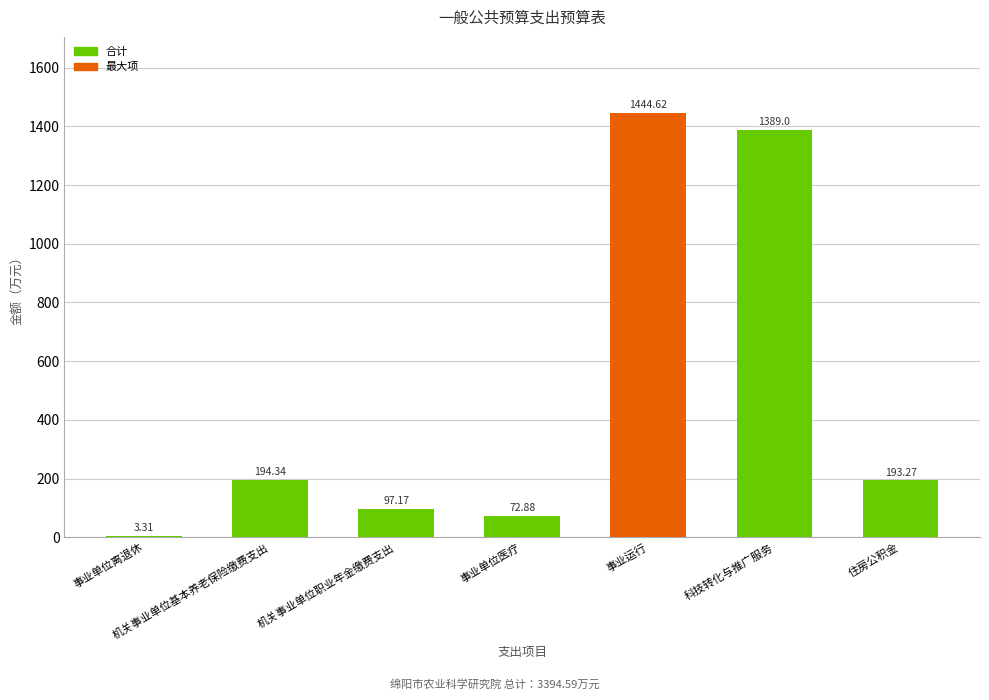

Reading right to left, list all the values displayed in this chart.

193.3	1389.0	1444.6	72.9	97.2	194.3	3.3